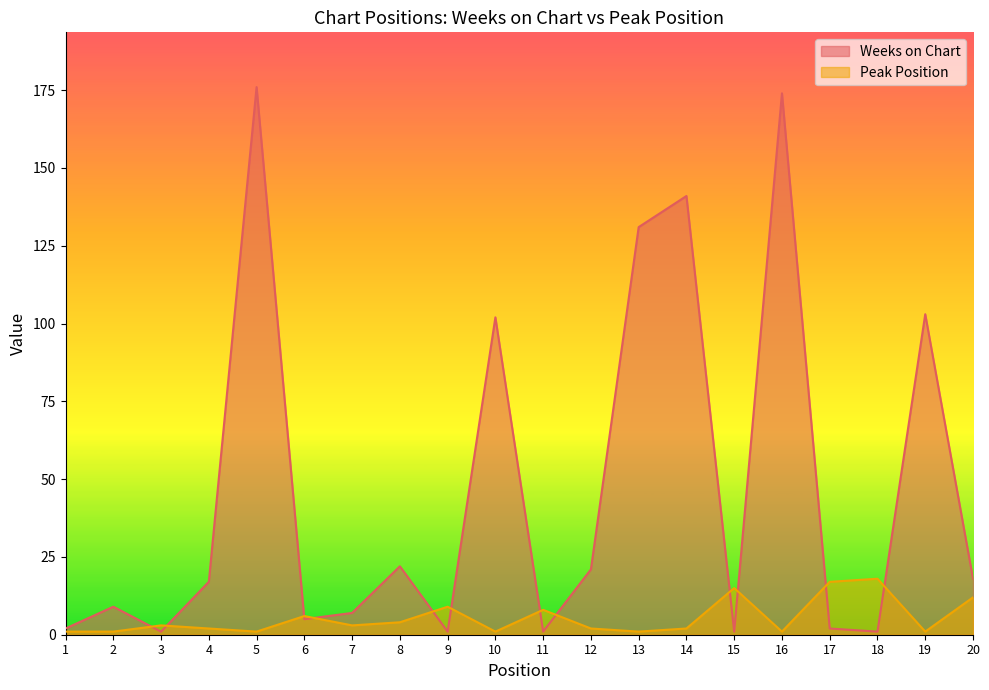

What is the maximum value for Peak Position?

18